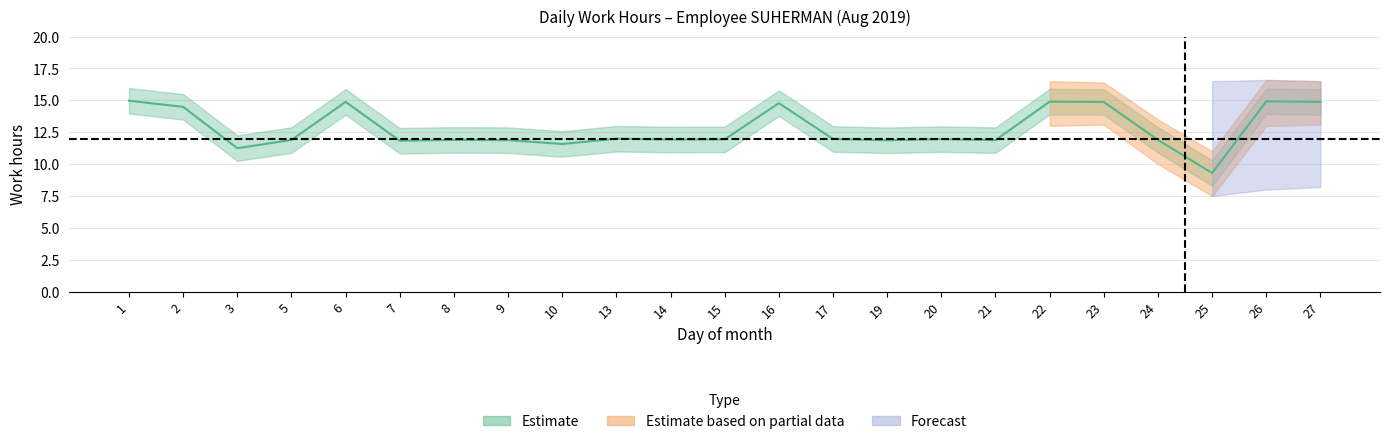

Count the number of categories in the chart.

23